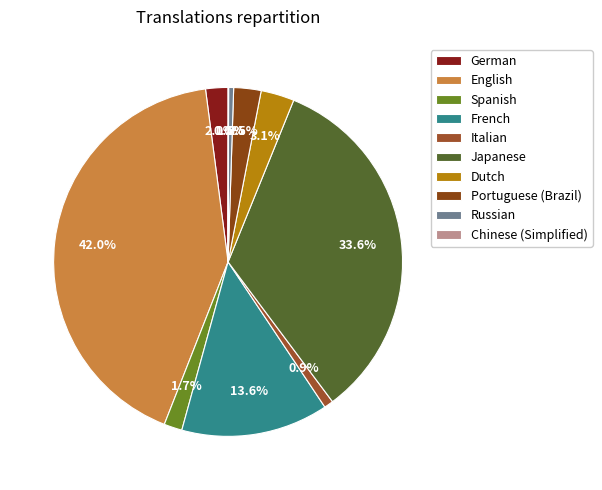

To the nearest percent, what percentage of the pie is Dutch?

3%